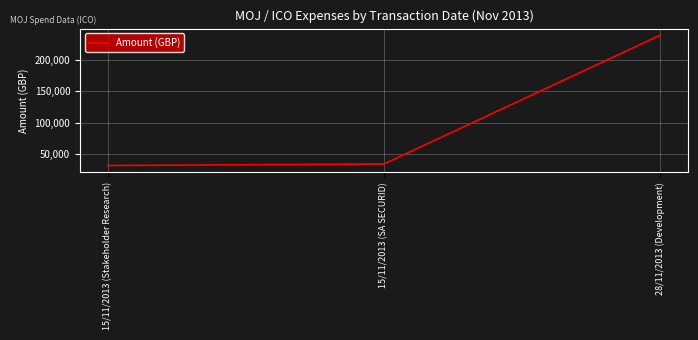

Reading left to right, what are all the values shown in this chart?

15/11/2013 (Stakeholder Research)=31920.0	15/11/2013 (SA SECURID)=34387.0	28/11/2013 (Development)=239095.2